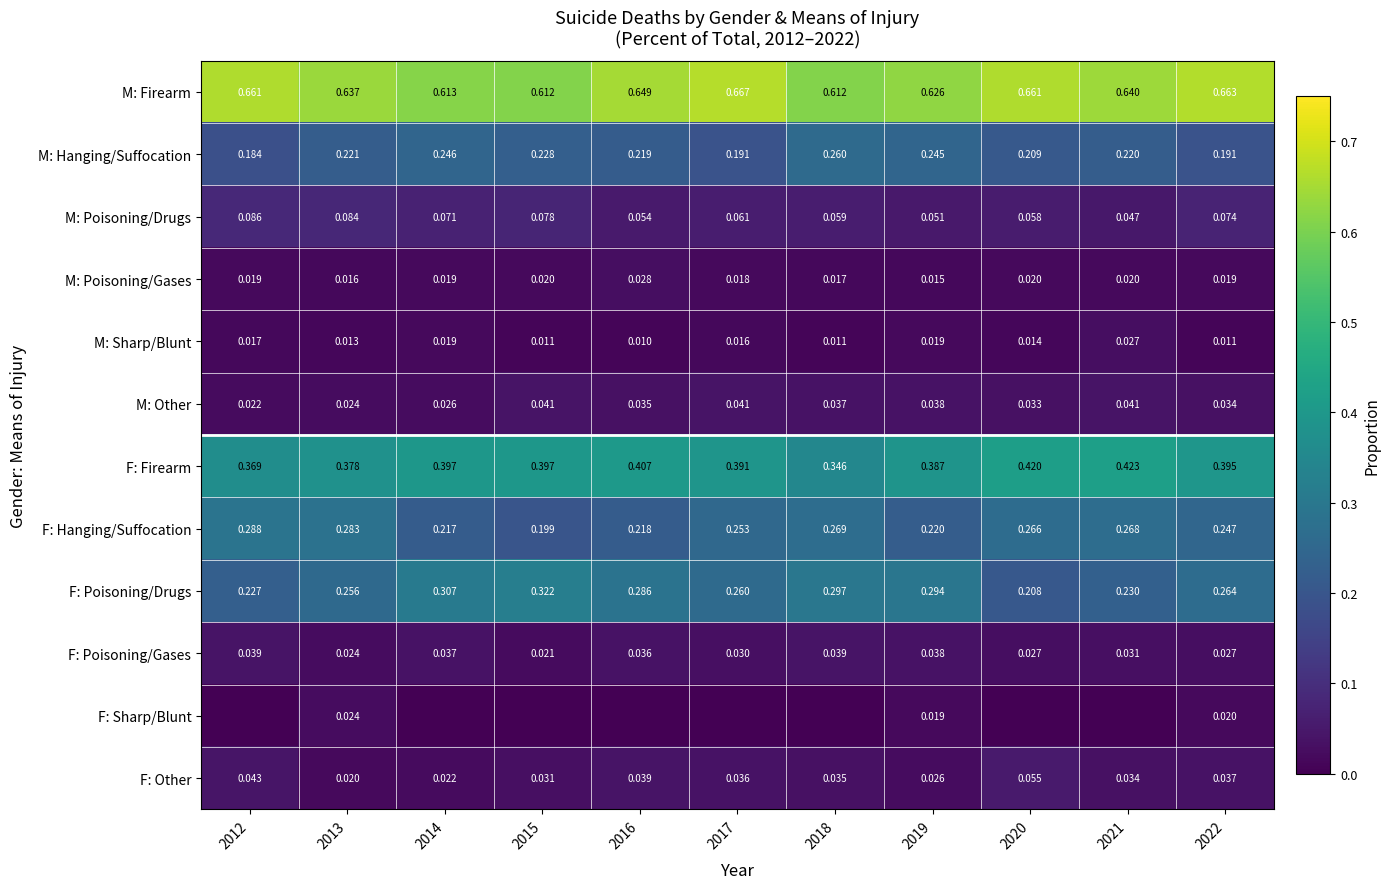

Is the value of F: Sharp/Blunt at 2013 greater than the value of M: Poisoning/Gases at 2014?

Yes